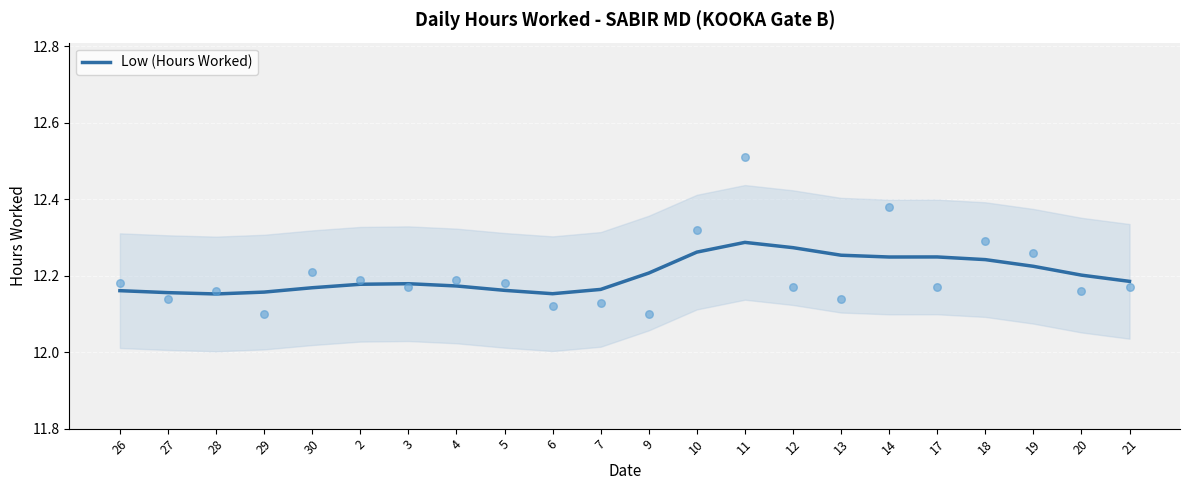

Between 19 and 10, which is larger?

10